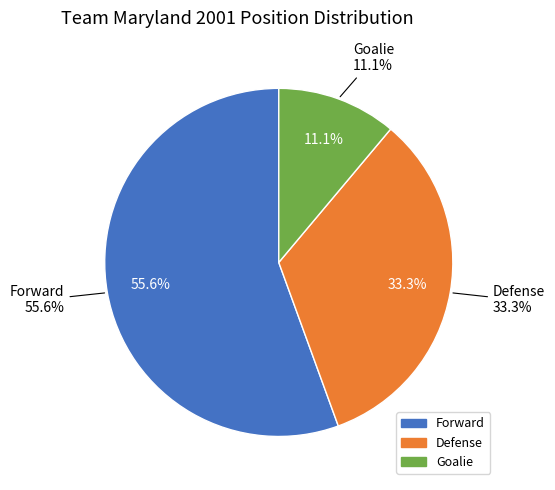

Rank the categories by value from lowest to highest.

Goalie, Defense, Forward